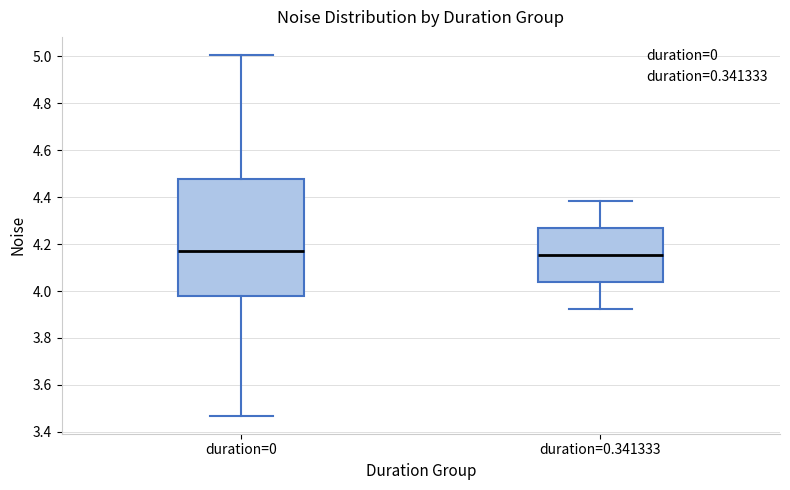

Comparing the boxes themselves (not the whiskers), which one is the tallest?

duration=0